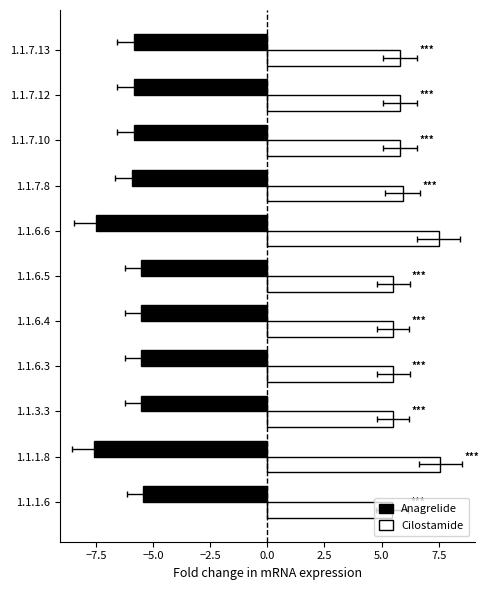

What is the difference between the maximum and second lowest values in the Anagrelide series?

2.0